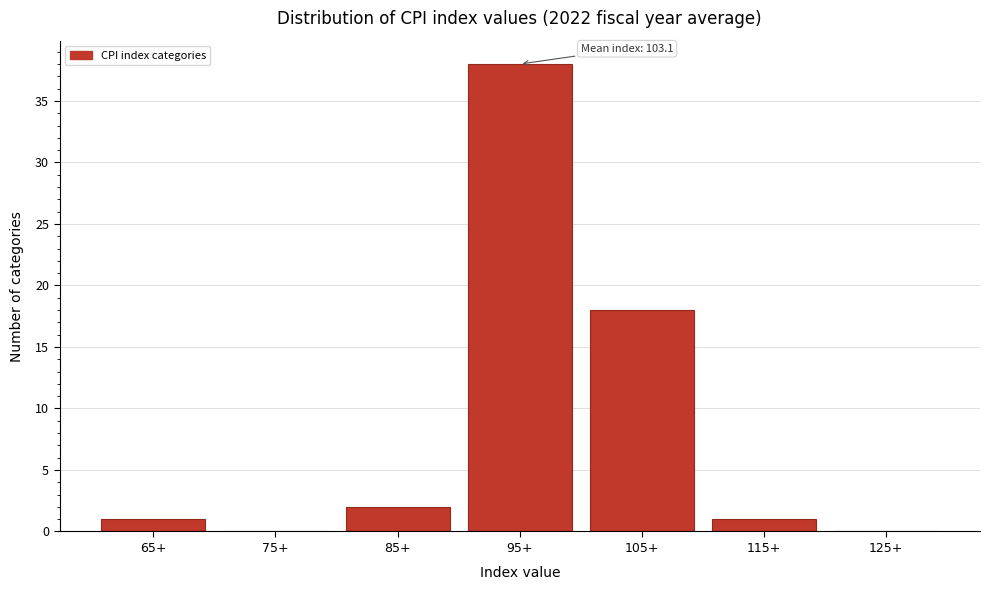

Reading right to left, list all the values displayed in this chart.

125+=0	115+=1	105+=18	95+=38	85+=2	75+=0	65+=1